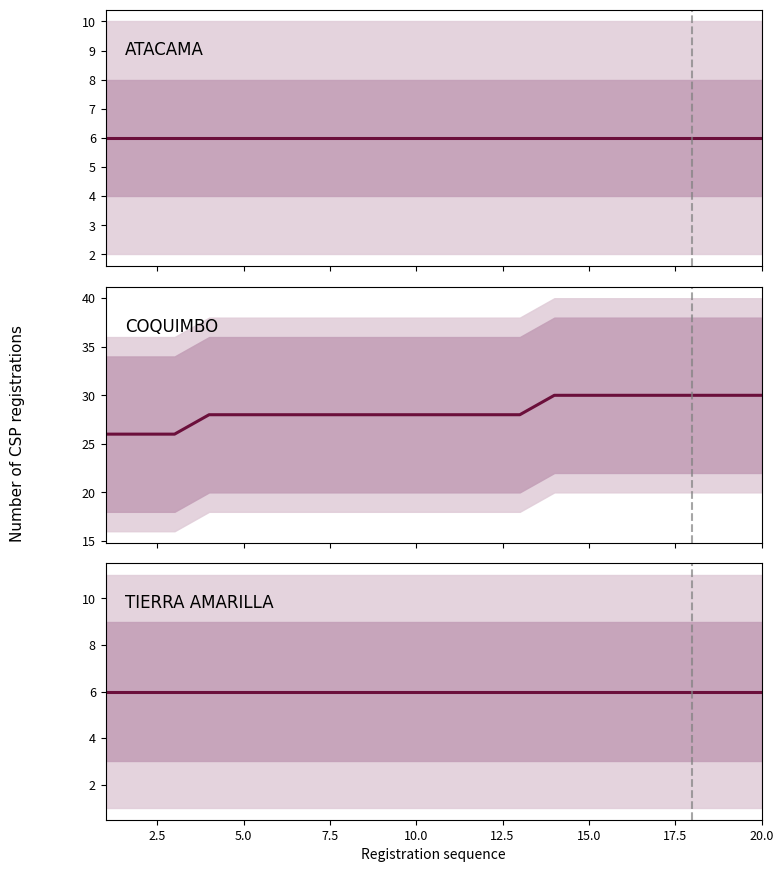

What is the total value across all series at 20.0?

42